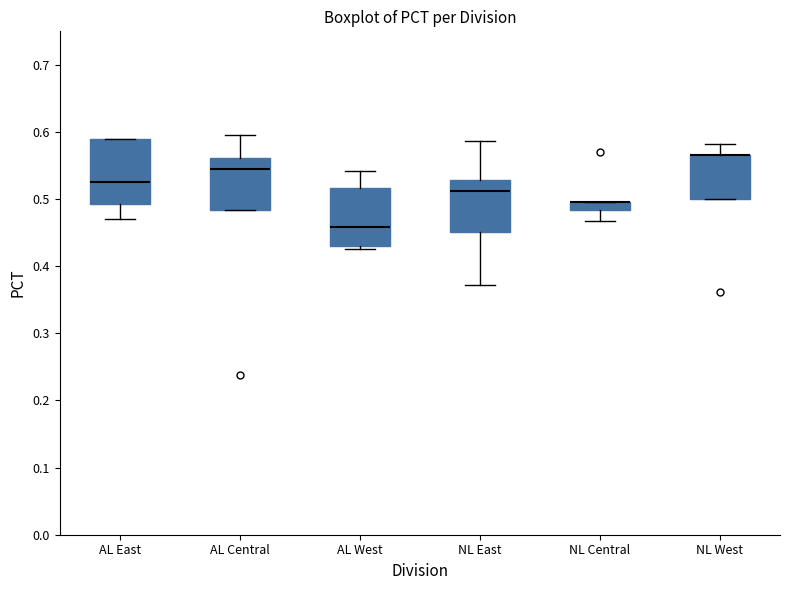

Comparing the boxes themselves (not the whiskers), which one is the tallest?

AL East